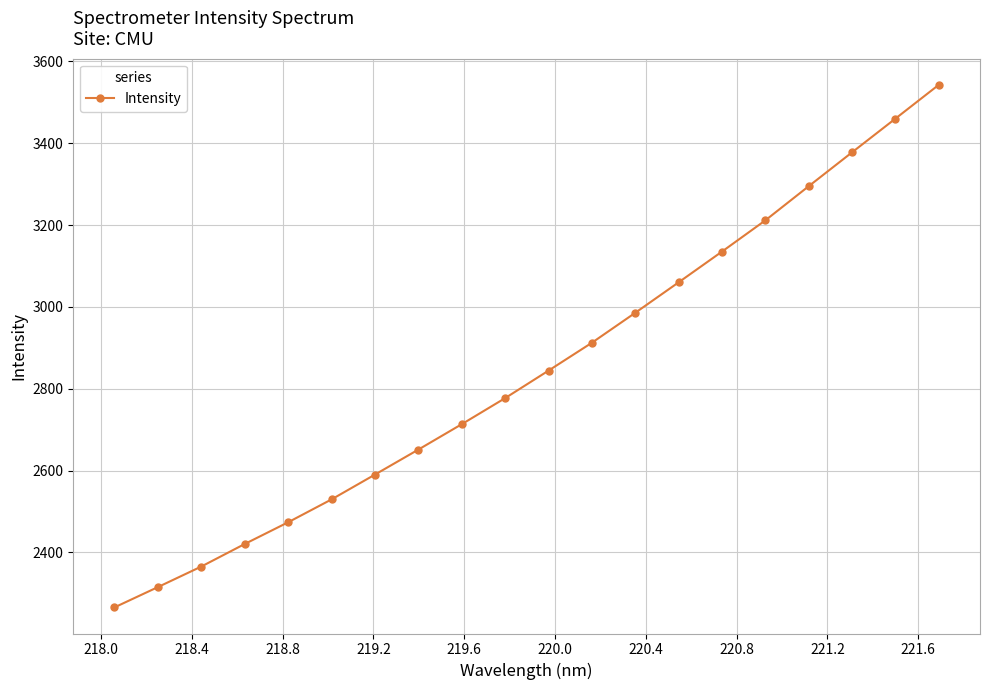

How many series are shown in this chart?

1